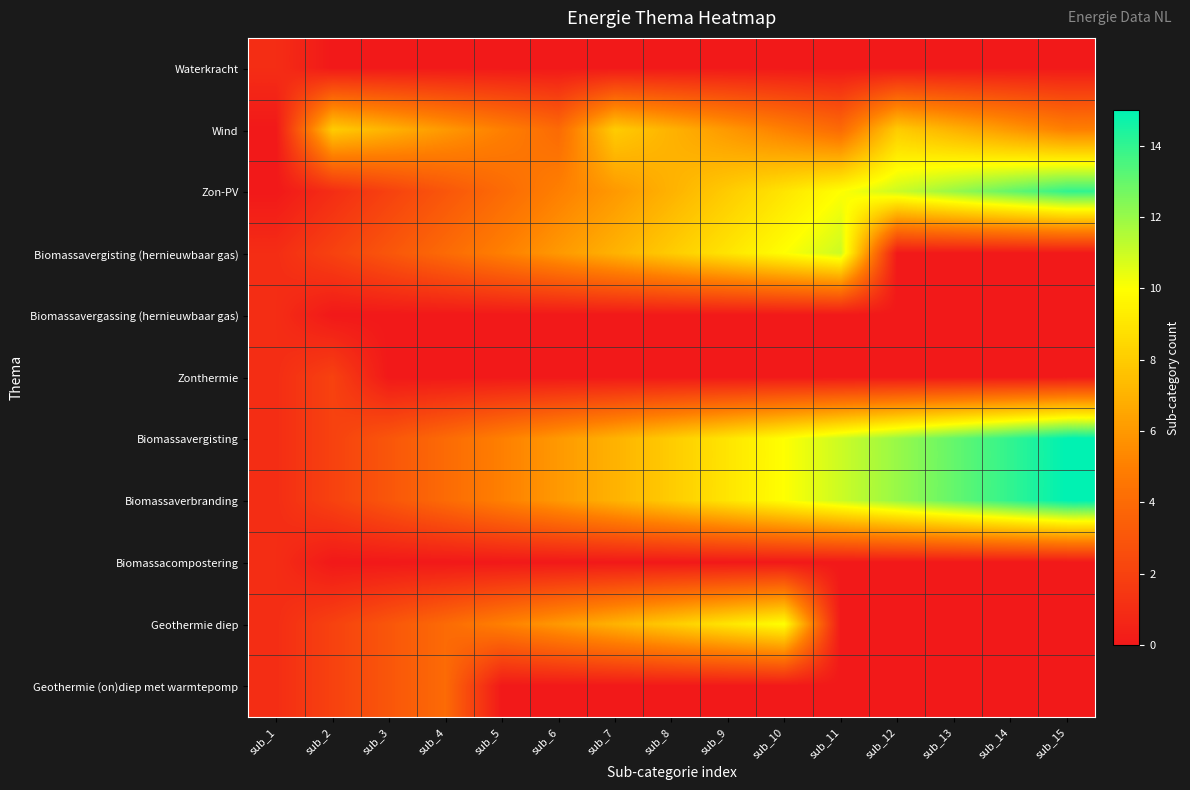

List the series in order of their peak value, highest first.

Biomassavergisting, Biomassaverbranding, Zon-PV, Biomassavergisting (hernieuwbaar gas), Geothermie diep, Wind, Geothermie (on)diep met warmtepomp, Zonthermie, Waterkracht, Biomassavergassing (hernieuwbaar gas), Biomassacompostering